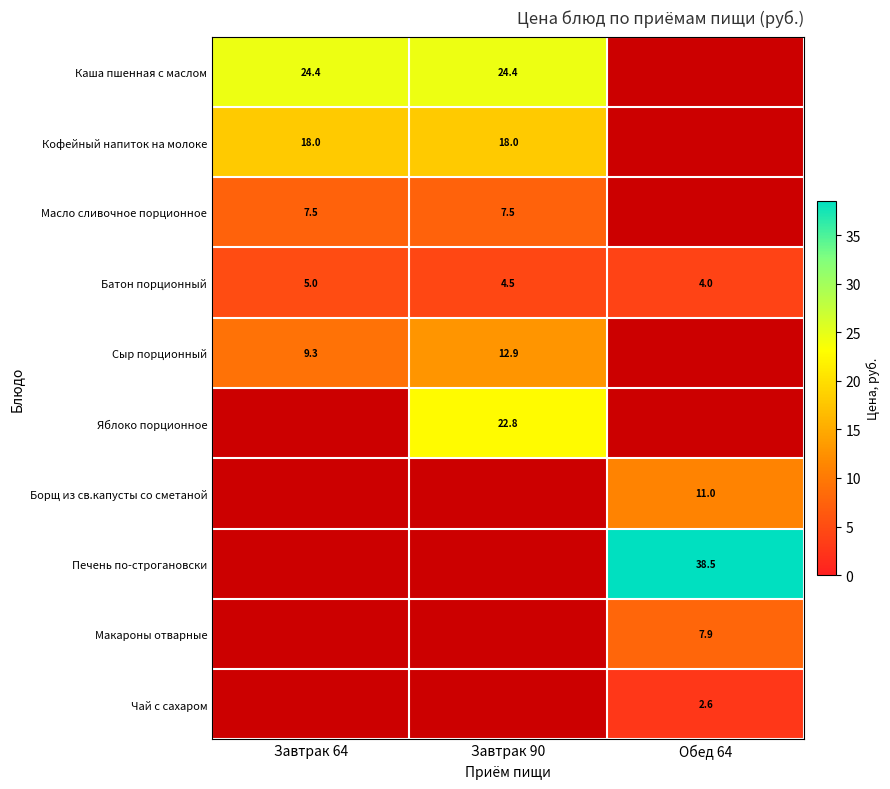

What is the highest value of the Батон порционный series?

5.0